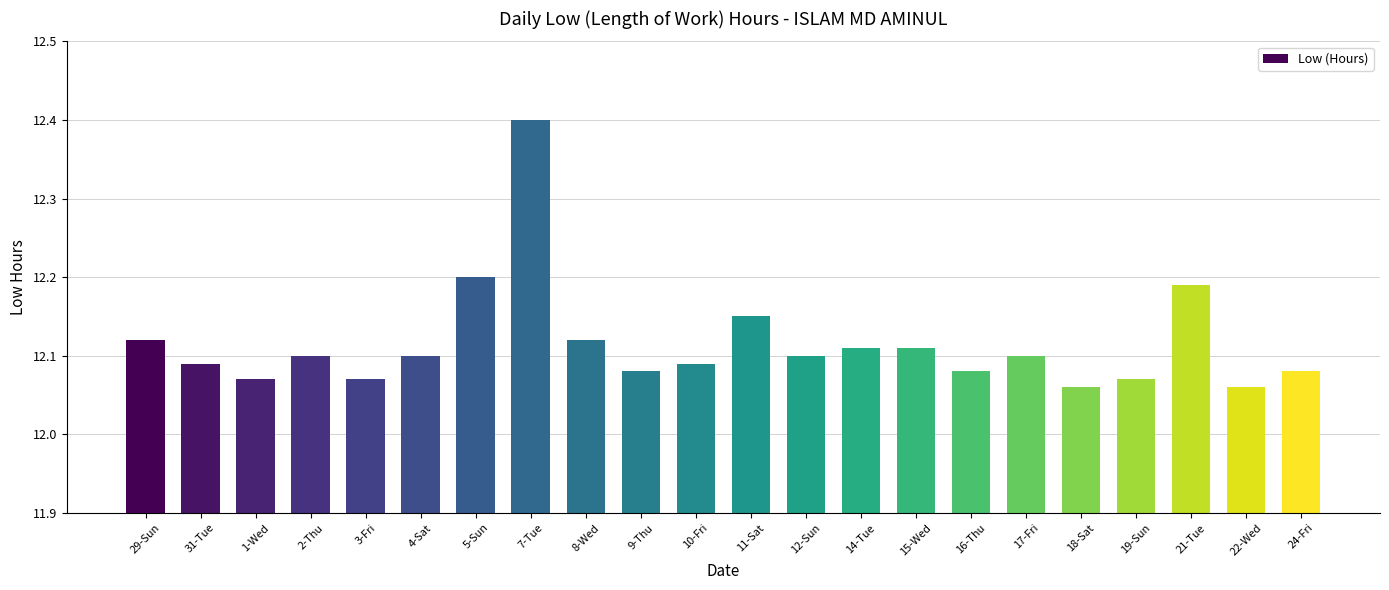

True or false: the data shows 6.1 at 17-Fri.

False